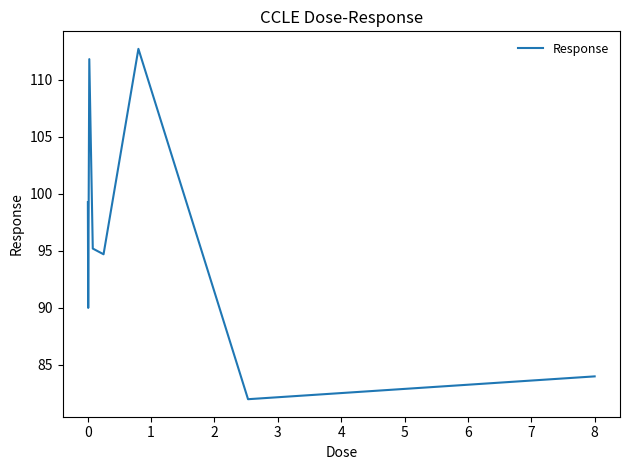

What is the difference between the maximum and minimum values?

30.7